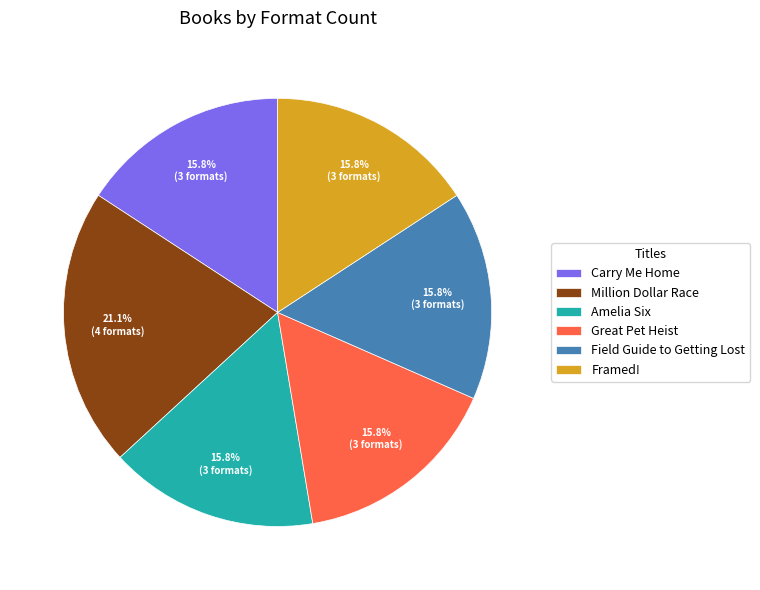

Which has a higher value, Framed! or Million Dollar Race?

Million Dollar Race